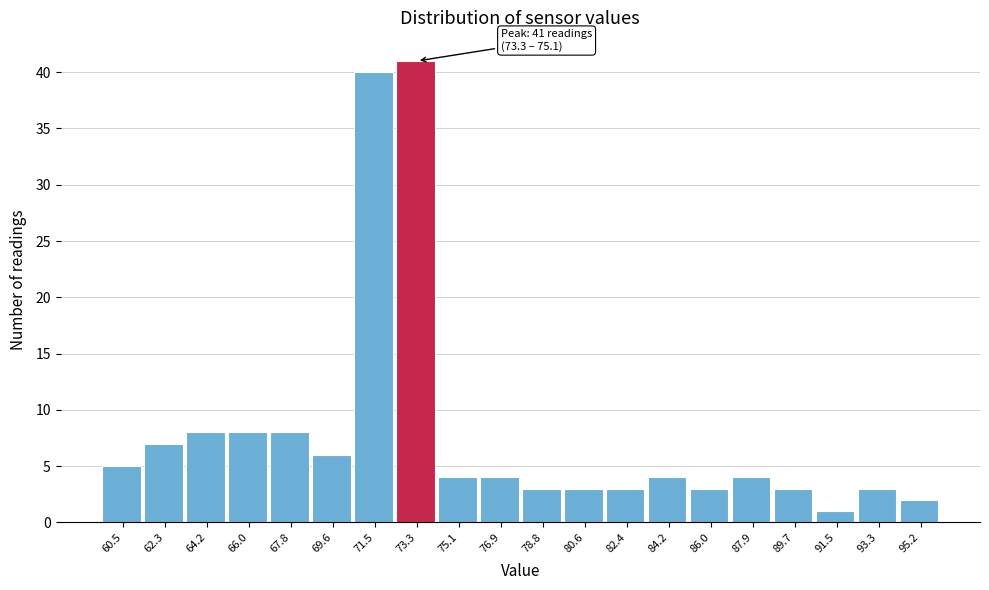

Reading left to right, what are all the values shown in this chart?

5	7	8	8	8	6	40	41	4	4	3	3	3	4	3	4	3	1	3	2